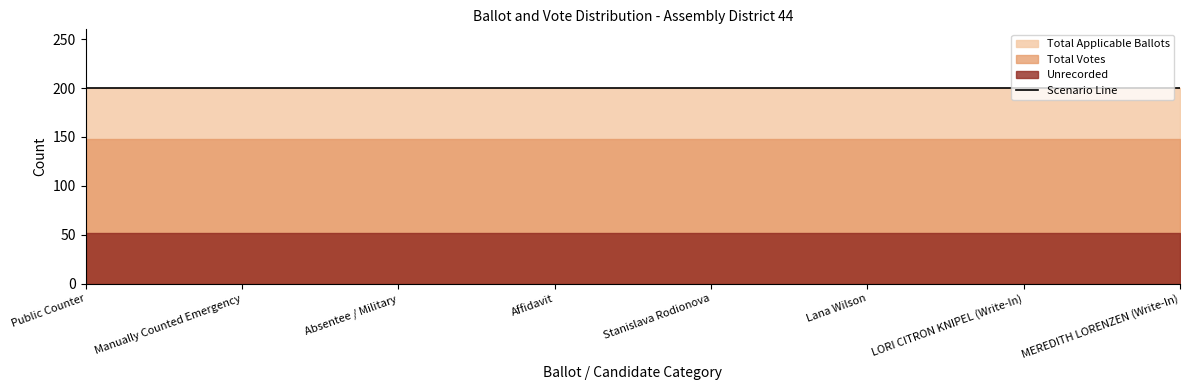

The value of Total Applicable Ballots at Absentee / Military is 200. True or false?

True